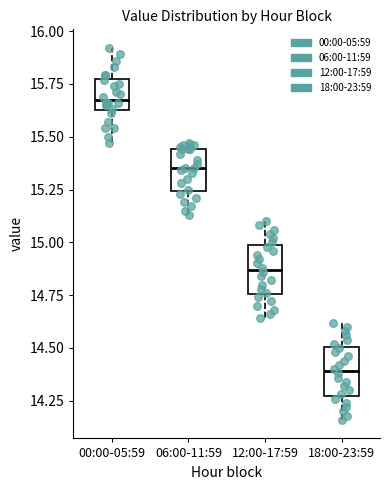

Which box's median line is the highest?

00:00-05:59